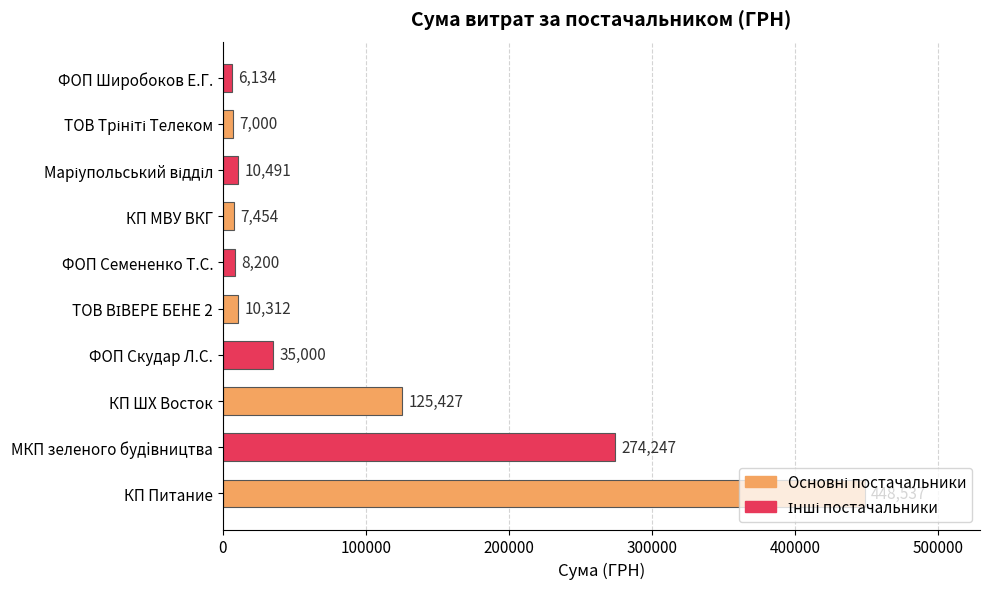

True or false: the data shows 54419.1 at ФОП Скудар Л.С..

False